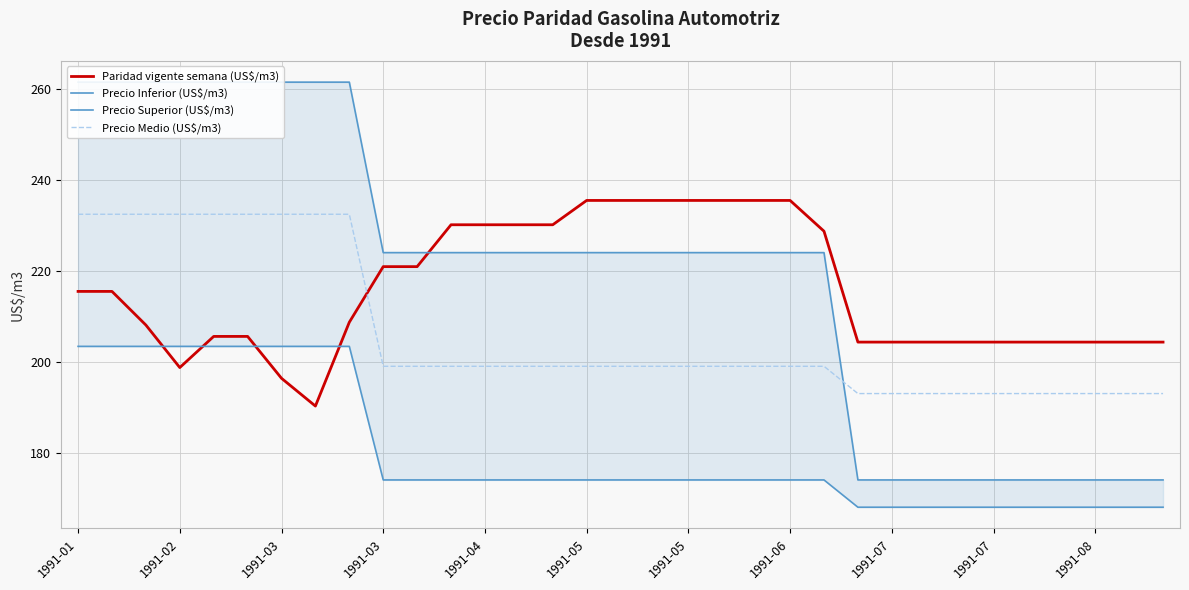

At which label does Precio Medio (US$/m3) first exceed 199?

1991-01